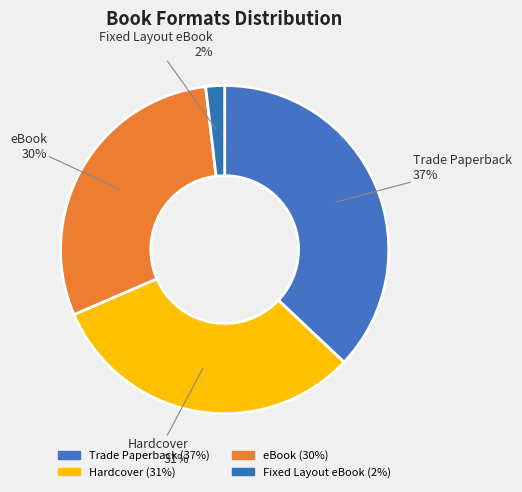

The Fixed Layout eBook slice represents 15% of the pie. True or false?

False